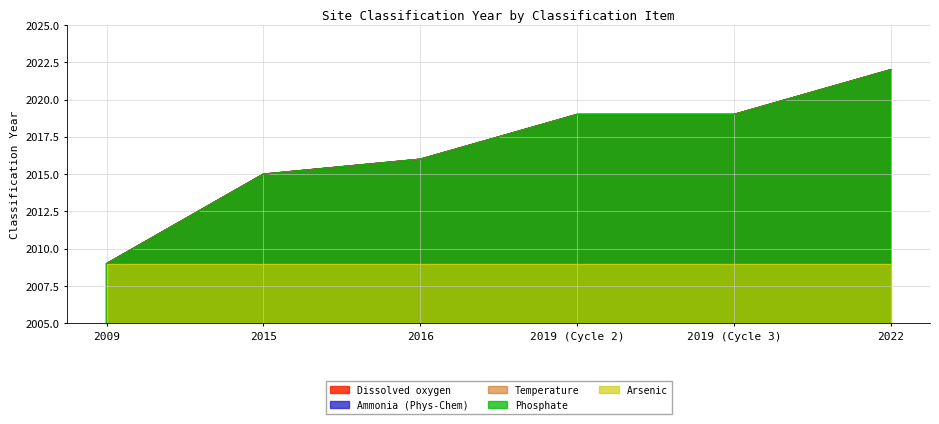

At which category is the sum across all series the highest?

2022